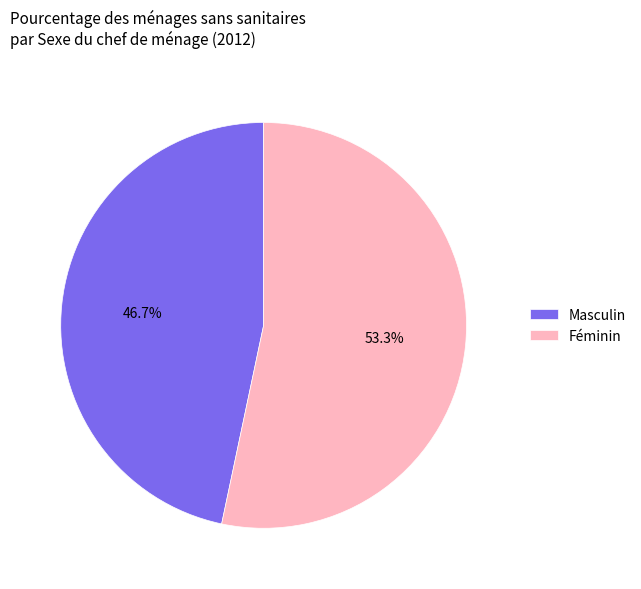

Is there any slice that represents more than half of the pie?

Yes